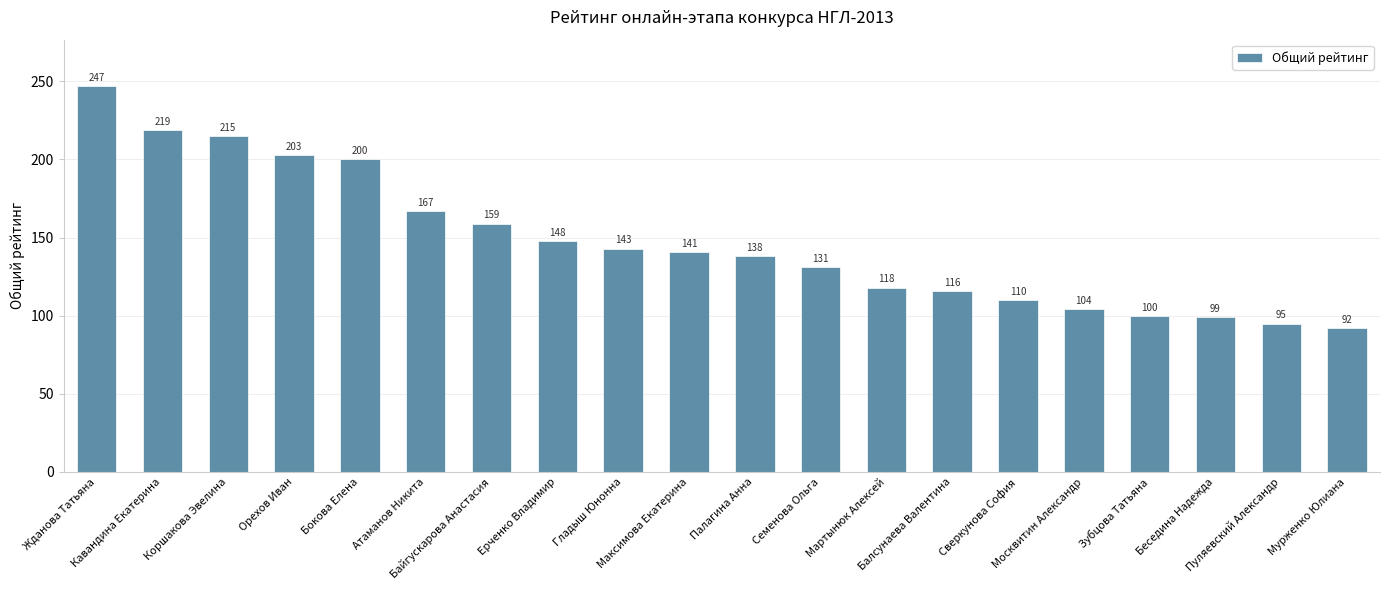

Reading left to right, list all the values displayed in this chart.

Жданова Татьяна=247	Кавандина Екатерина=219	Коршакова Эвелина=215	Орехов Иван=203	Бокова Елена=200	Атаманов Никита=167	Байгускарова Анастасия=159	Ерченко Владимир=148	Гладыш Юнонна=143	Максимова Екатерина=141	Палагина Анна=138	Семенова Ольга=131	Мартынюк Алексей=118	Балсунаева Валентина=116	Сверкунова София=110	Москвитин Александр=104	Зубцова Татьяна=100	Беседина Надежда=99	Пуляевский Александр=95	Мурженко Юлиана=92